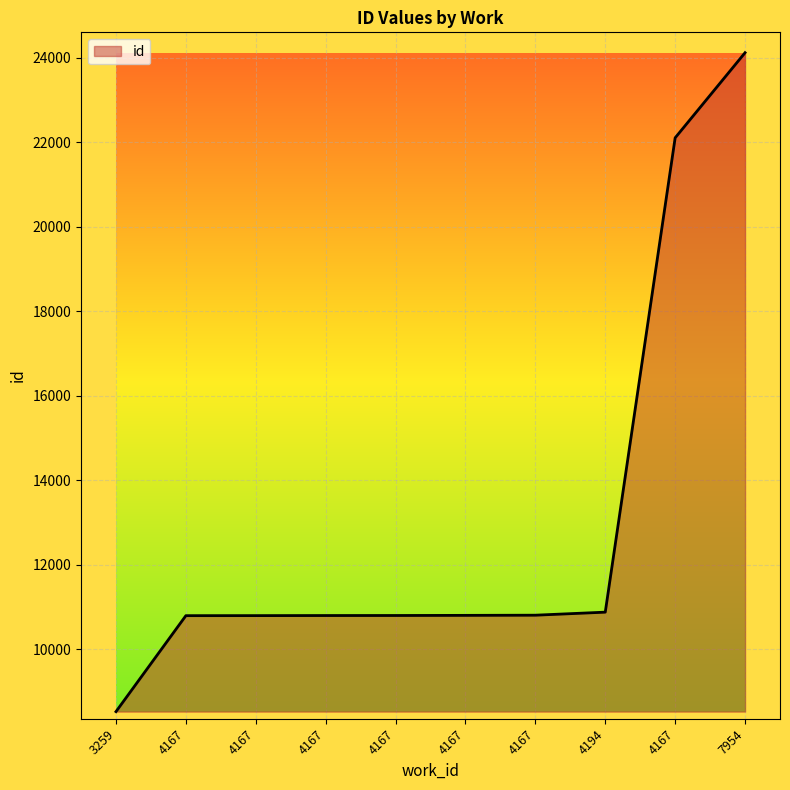

List the labels in order of value, largest first.

7954, 4167, 4194, 4167, 4167, 4167, 4167, 4167, 4167, 3259